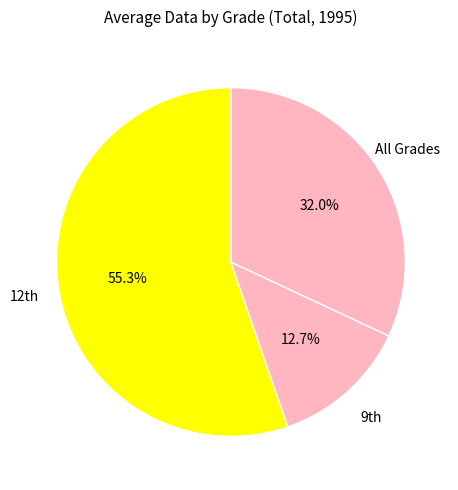

How many slices are in this pie chart?

3